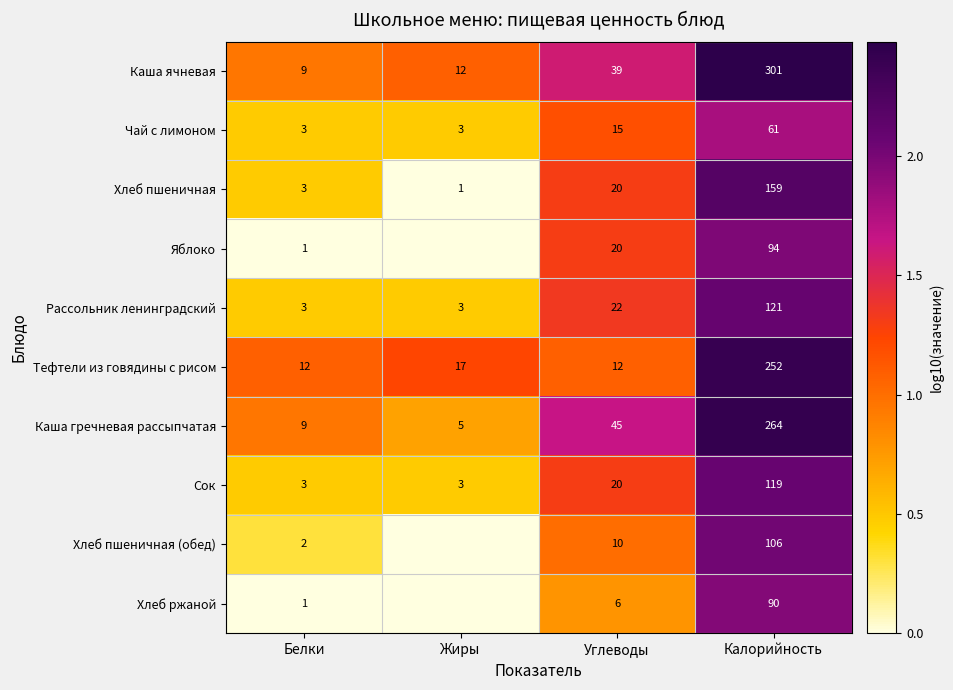

What is the minimum value for Каша ячневая?

9